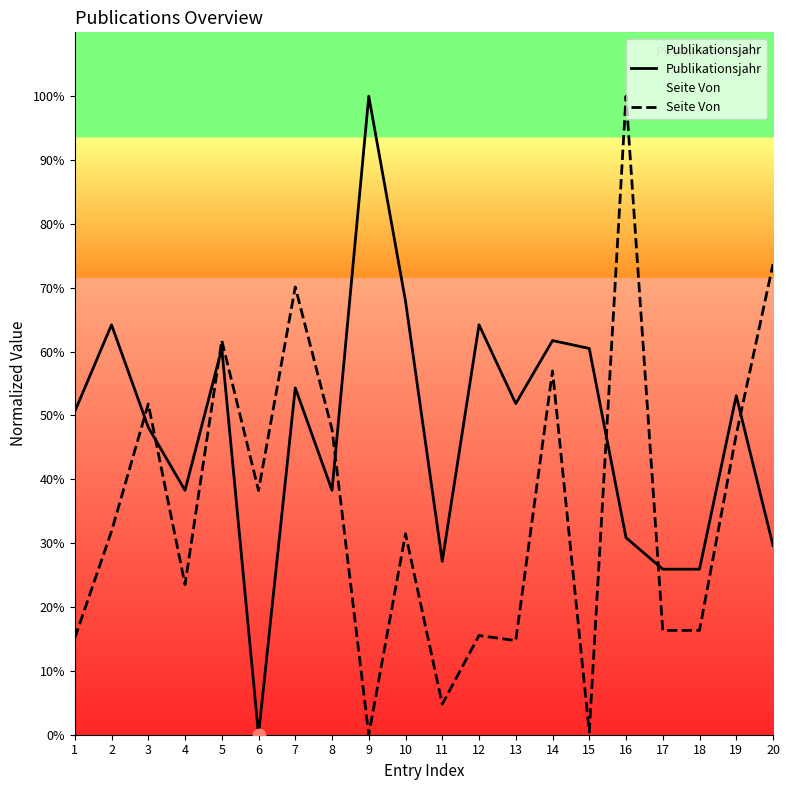

What is the total value across all series at 11?

31.9